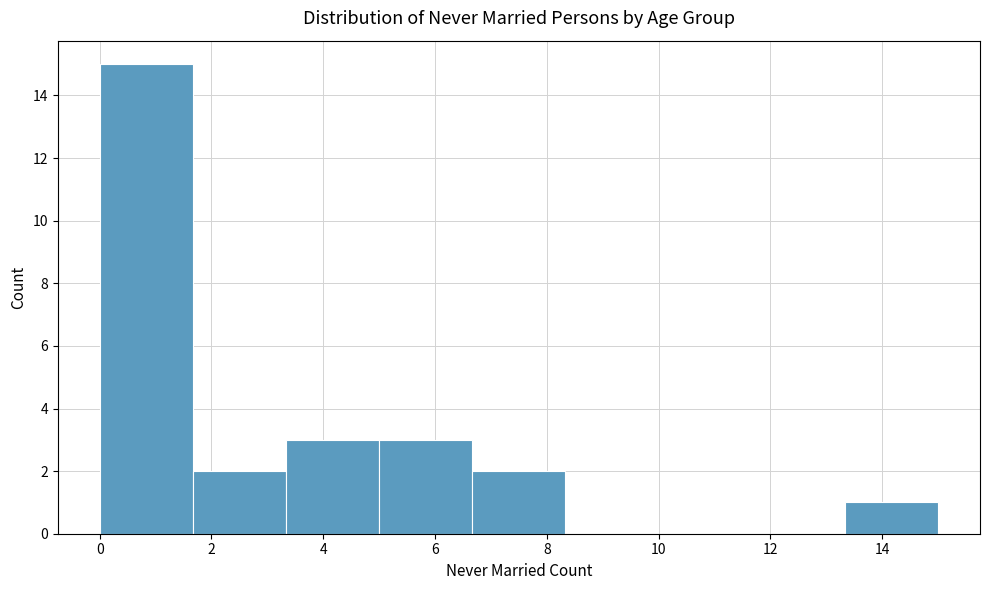

Reading left to right, transcribe this chart: for each bar, give the range it covers on the x-axis and its height. Neither the bar edges nor the heights are printed on the chart, so give them approximately, as read against the axes.

0.0 to 1.6: 15
1.6 to 3.4: 2
3.4 to 5.0: 3
5.0 to 6.6: 3
6.6 to 8.4: 2
8.4 to 10.0: 0
10.0 to 11.6: 0
11.6 to 13.4: 0
13.4 to 15.0: 1